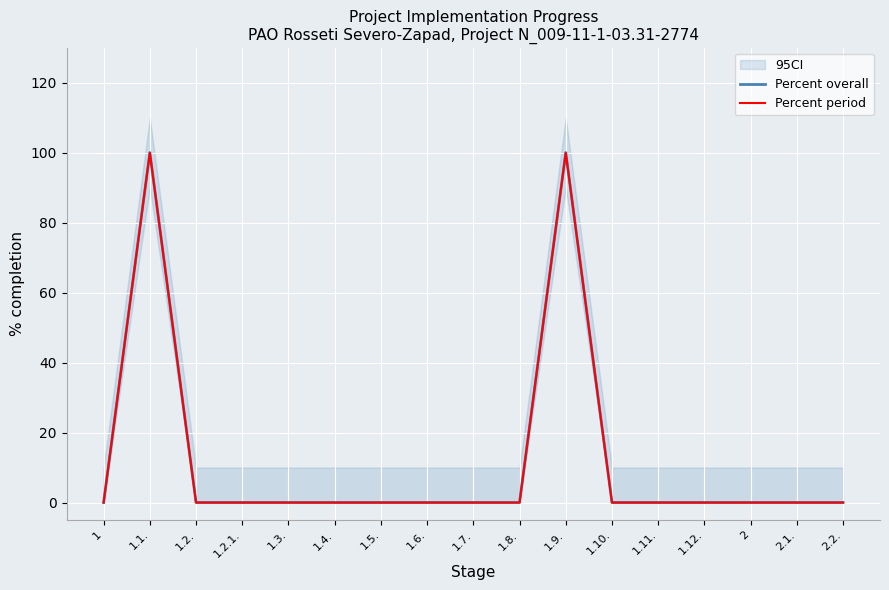

True or false: Percent overall and Percent period cross at least once.

False